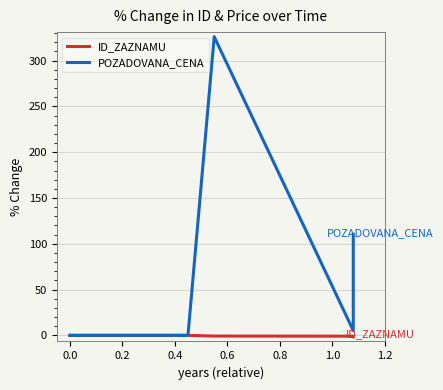

What is the maximum value for POZADOVANA_CENA?

326.1